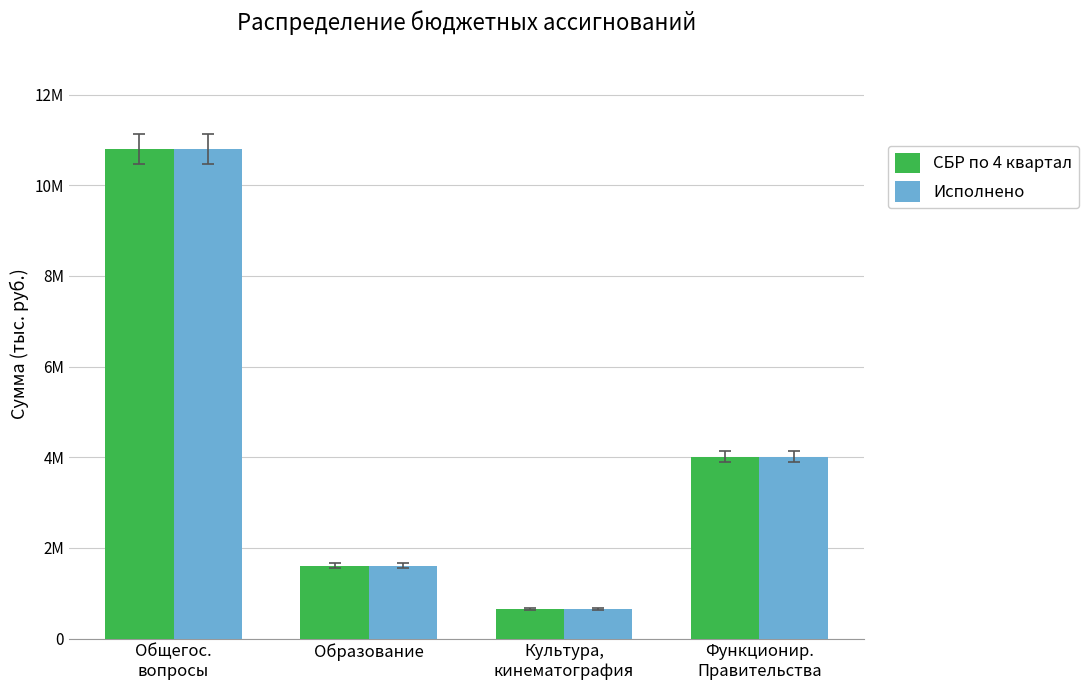

Where does the Исполнено series first go above 4015113?

Общегос.
вопросы